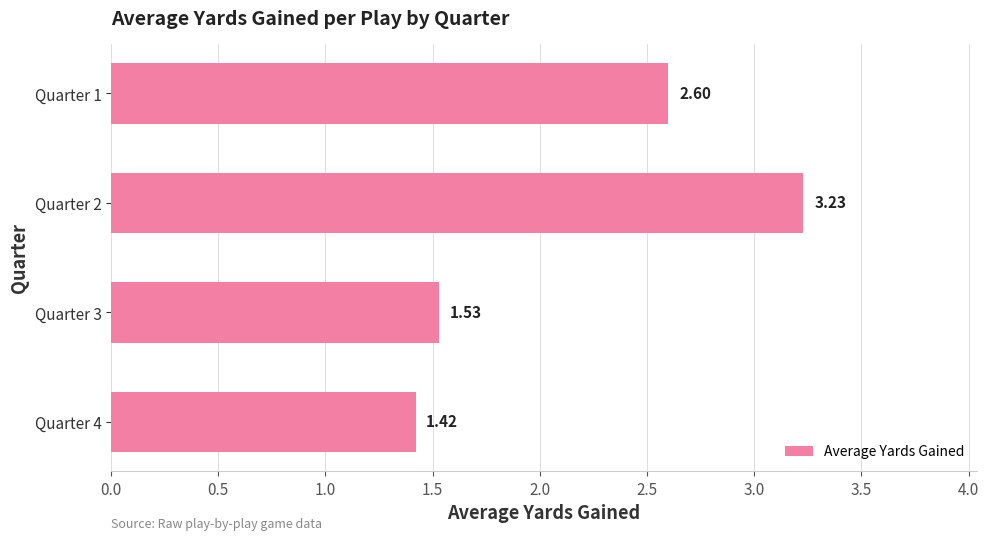

List the labels in order of value, smallest first.

Quarter 4, Quarter 3, Quarter 1, Quarter 2